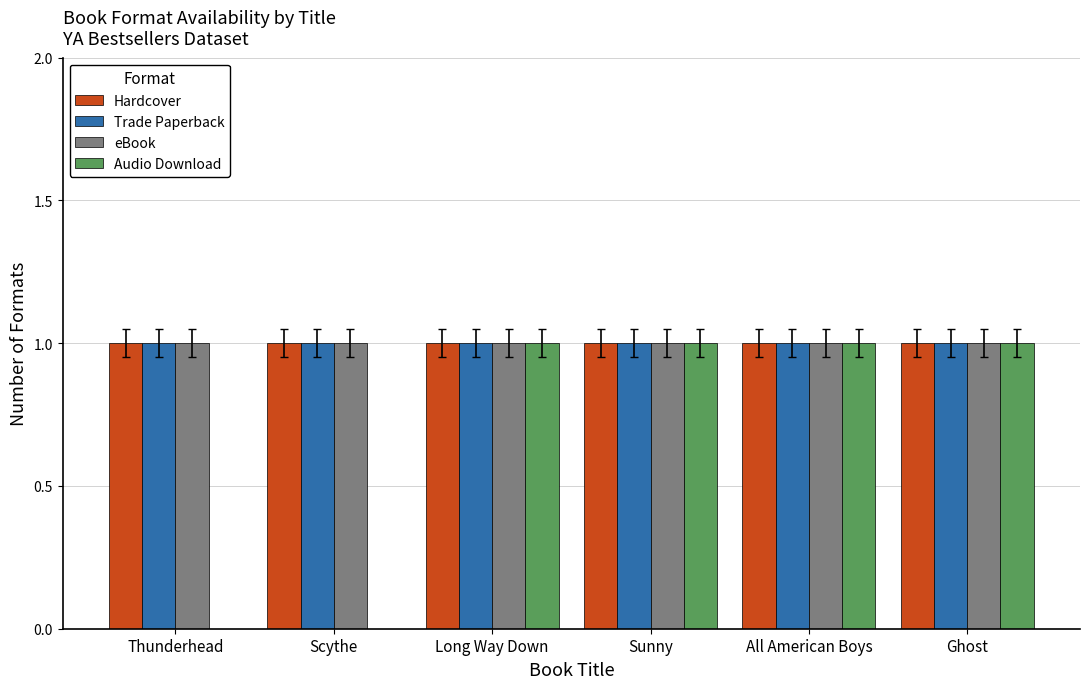

Reading left to right, transcribe all the data shown in this chart.

Hardcover: Thunderhead=1	Scythe=1	Long Way Down=1	Sunny=1	All American Boys=1	Ghost=1
Trade Paperback: Thunderhead=1	Scythe=1	Long Way Down=1	Sunny=1	All American Boys=1	Ghost=1
eBook: Thunderhead=1	Scythe=1	Long Way Down=1	Sunny=1	All American Boys=1	Ghost=1
Audio Download: Thunderhead=0	Scythe=0	Long Way Down=1	Sunny=1	All American Boys=1	Ghost=1